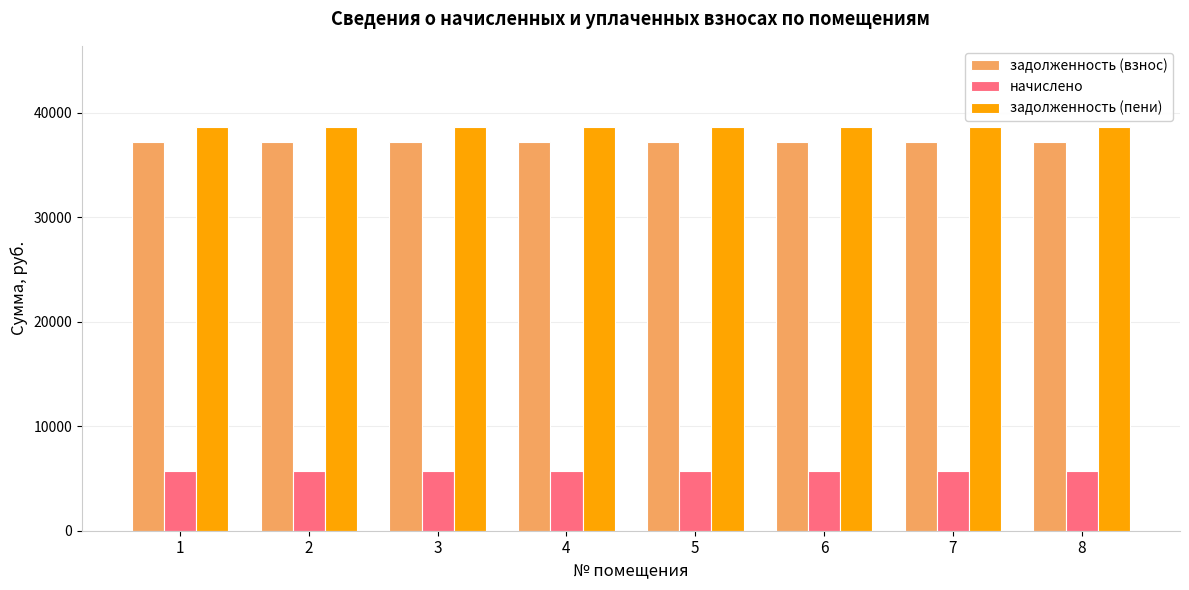

What is the spread (max minus min) of values at 5?

32932.8